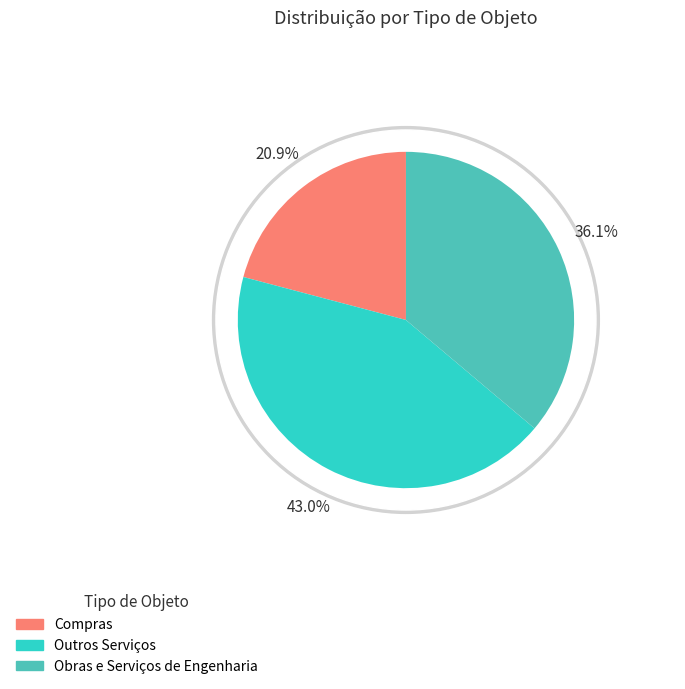

Do Obras e Serviços de Engenharia and Compras together represent more than half of the pie?

Yes